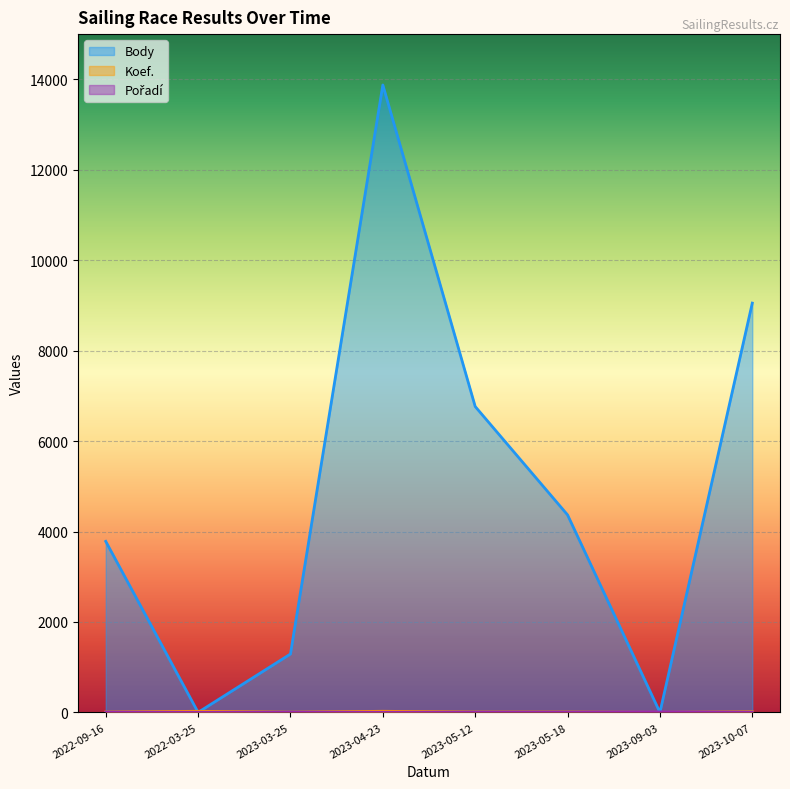

Between 2022-03-25 and 2023-05-18, which series saw the biggest shift?

Body